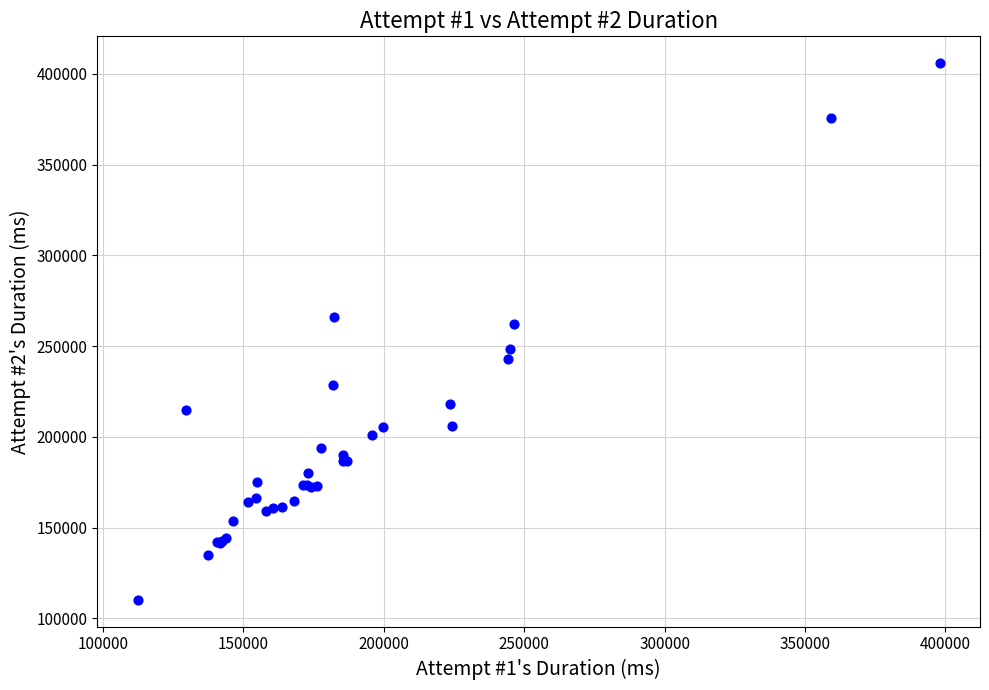

What Y value in the scatter plot is closest to 258091?

262041